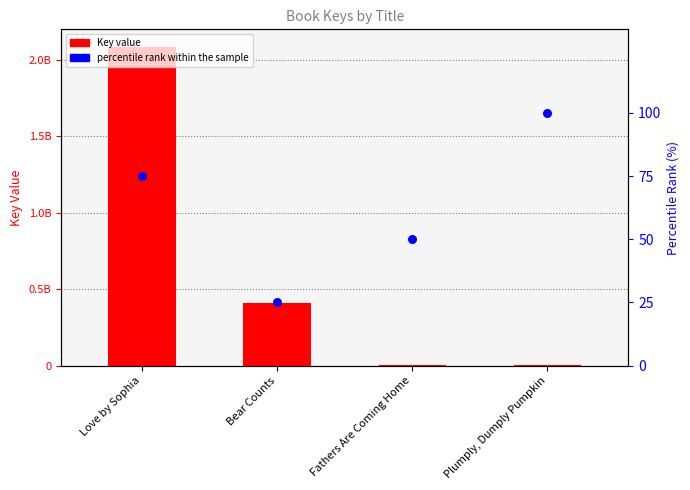

Which series has the largest total across all categories?

Key